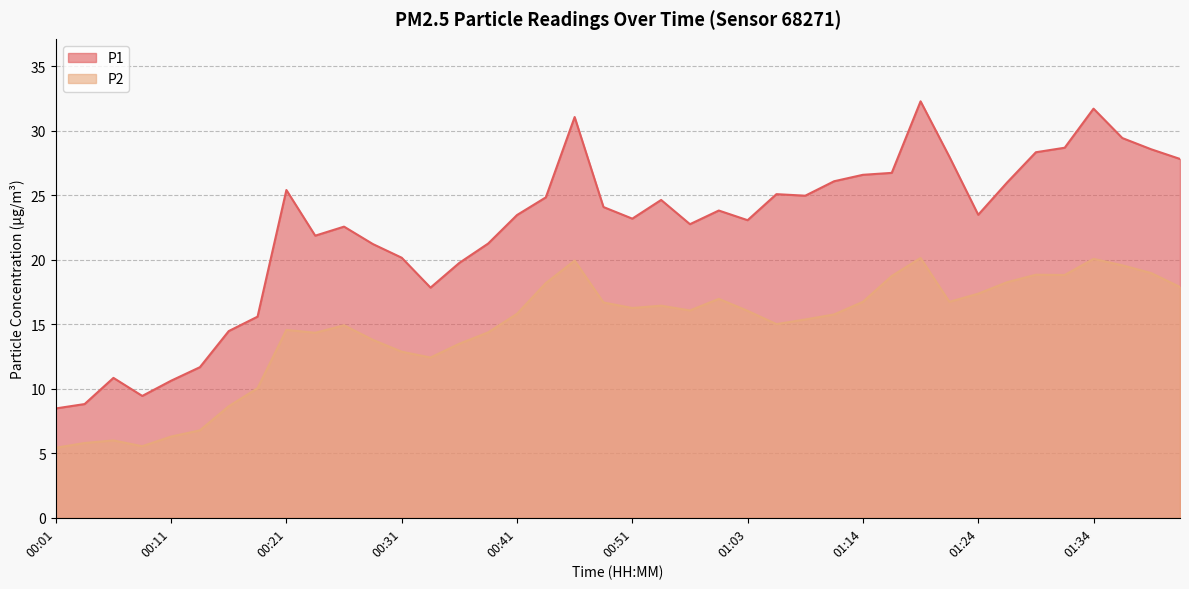

What is the difference between the maximum and second lowest values in the P1 series?

23.5